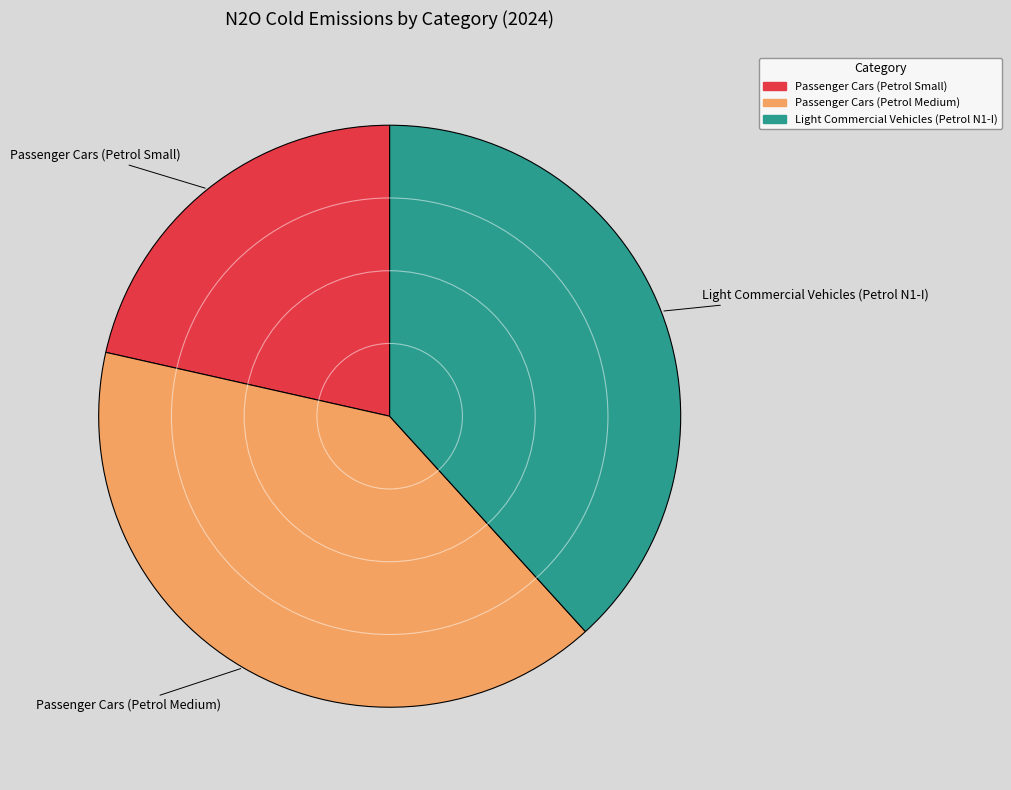

Does Passenger Cars (Petrol Medium) represent more than half of the total?

No